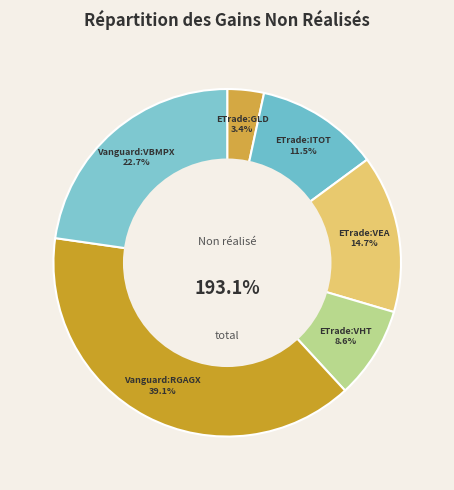

How many segments does this pie chart have?

6